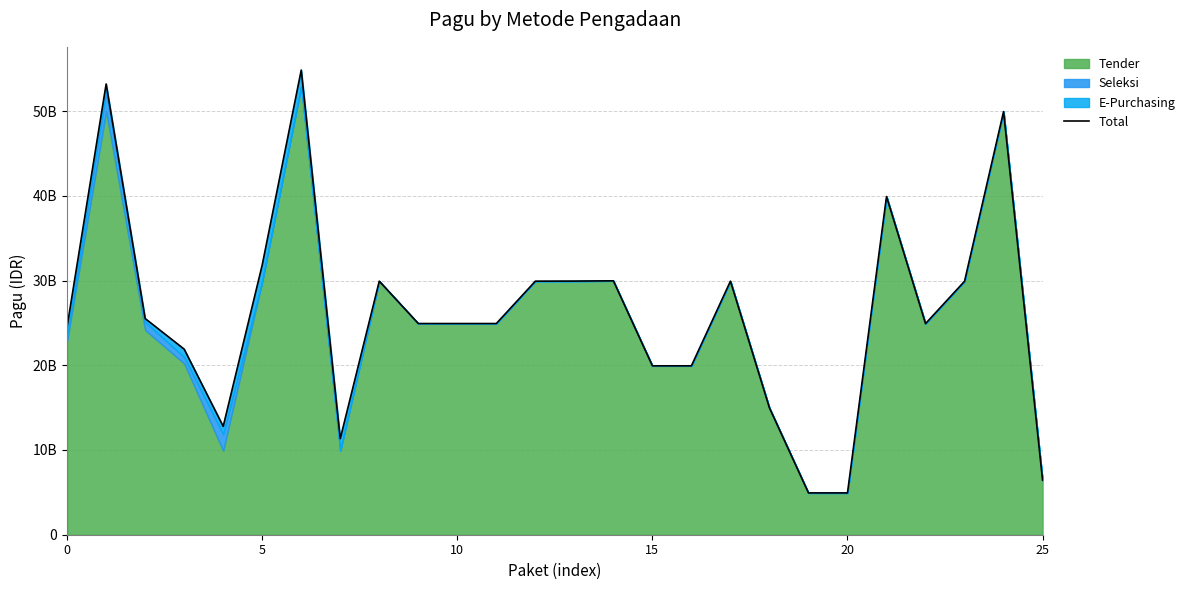

The value at 20 is 17784992873. True or false?

False